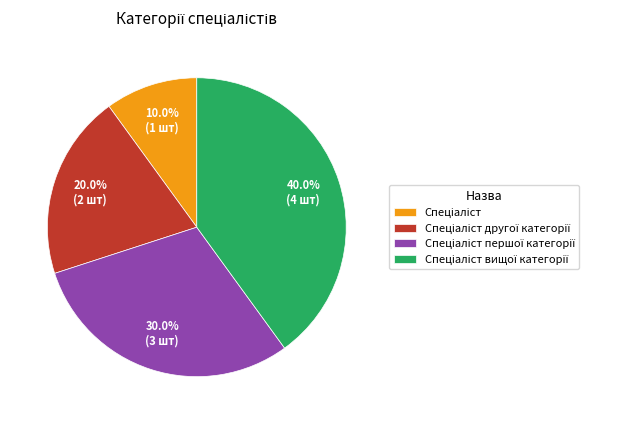

Does any single category account for the majority?

No